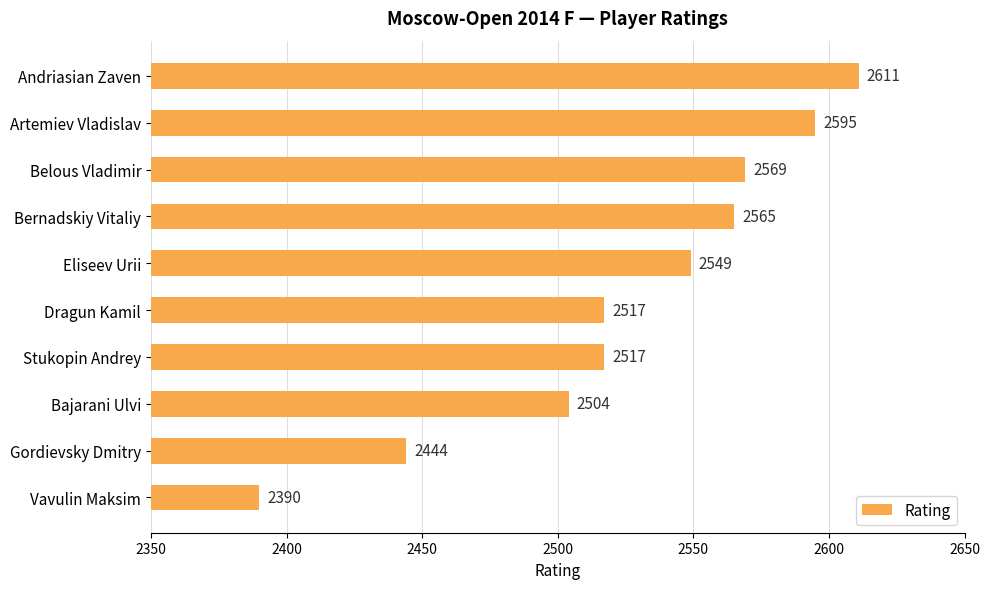

What is the value of the 5th bar from the top?

2549